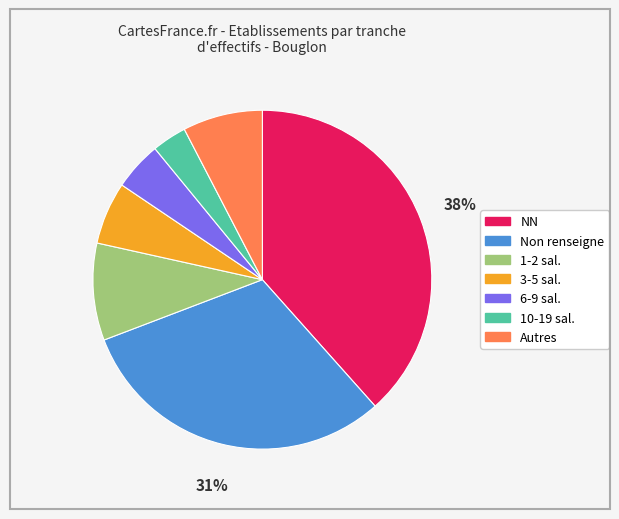

Does any single category account for the majority?

No